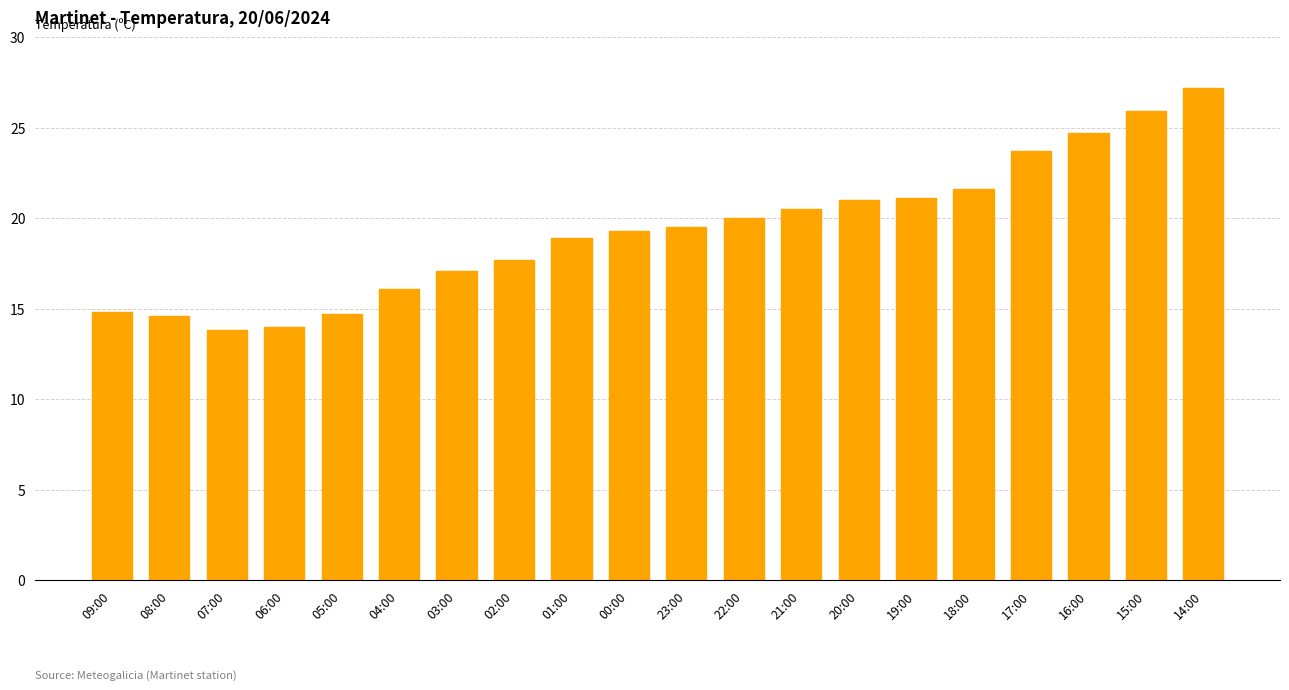

How many series are shown in this chart?

1